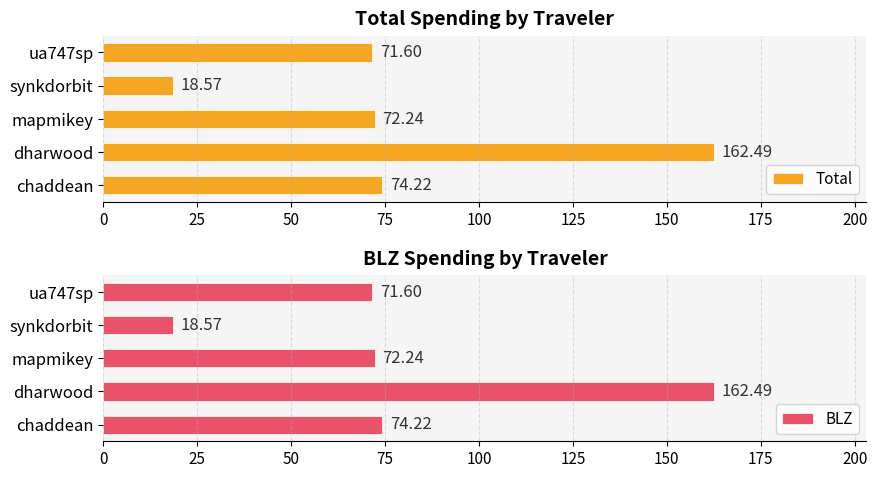

What is the minimum value for Total?

18.6